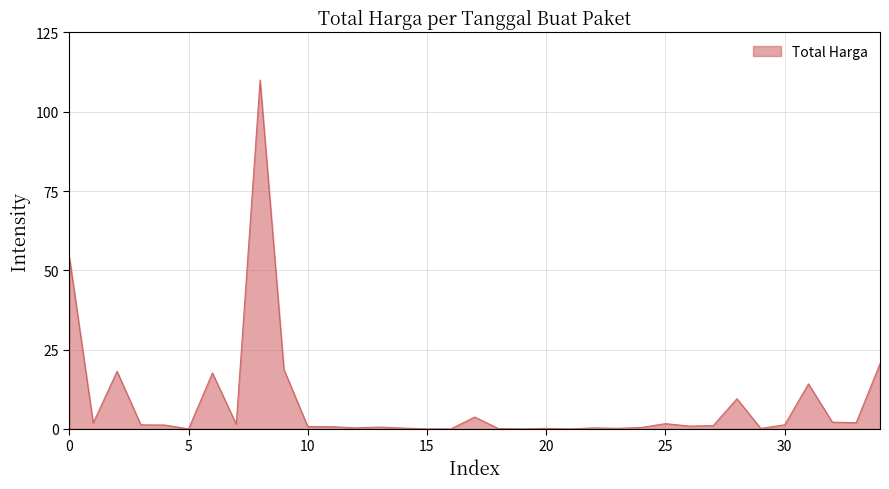

What is the greatest value displayed?

110.0